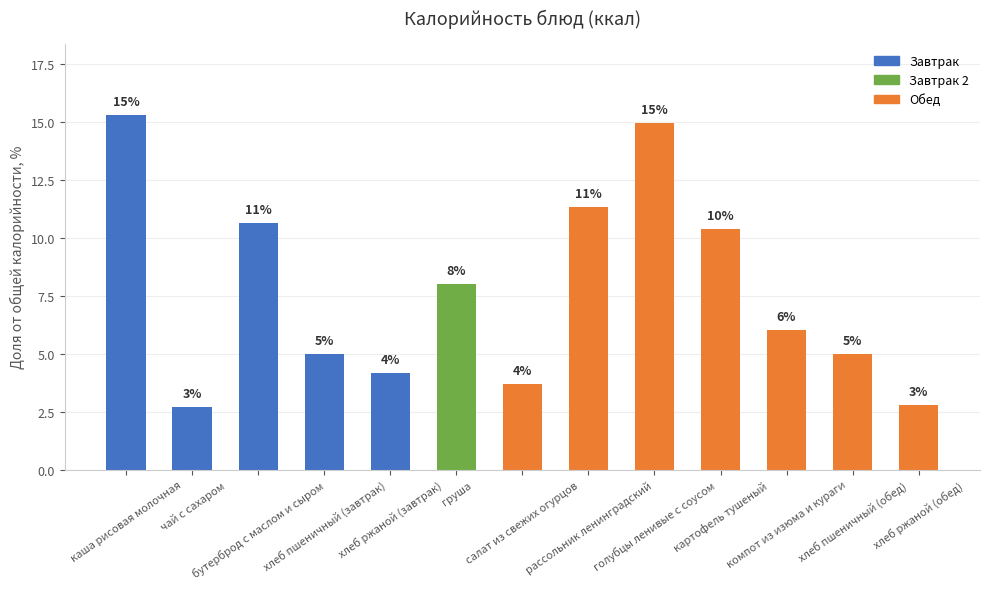

How many bars are there in total?

13